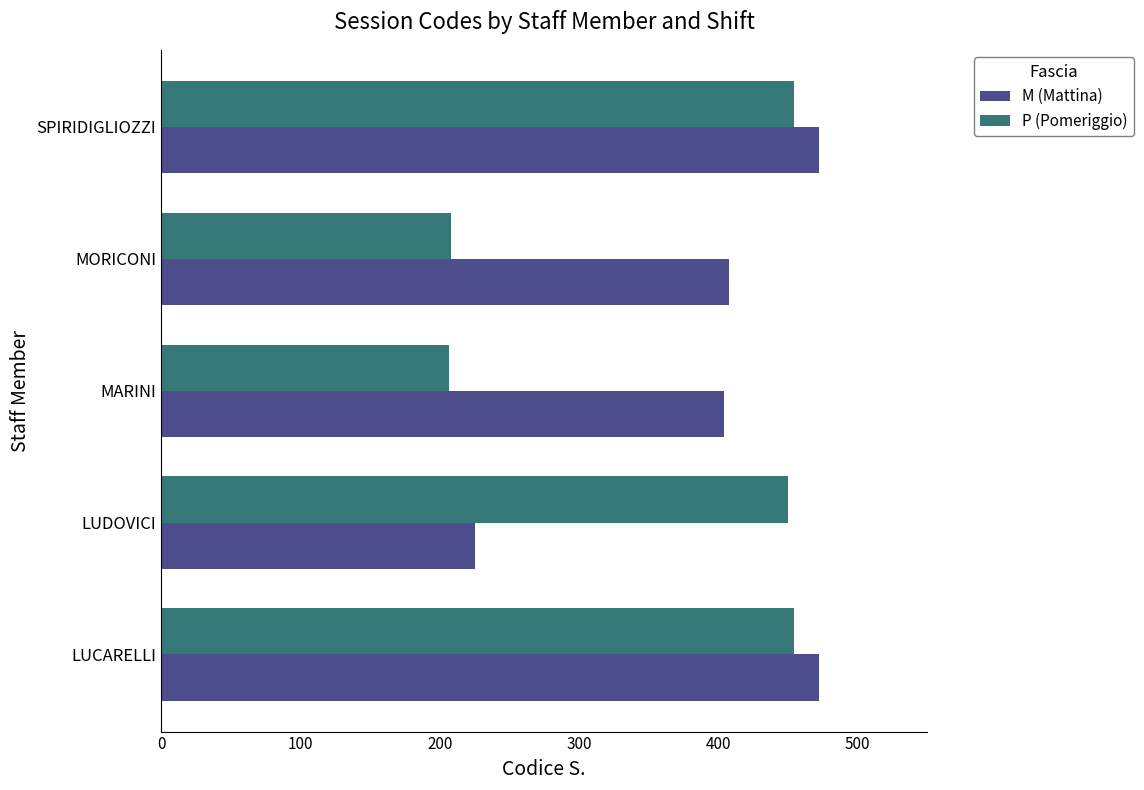

Where is P (Pomeriggio) nearest to the value 330?

LUDOVICI